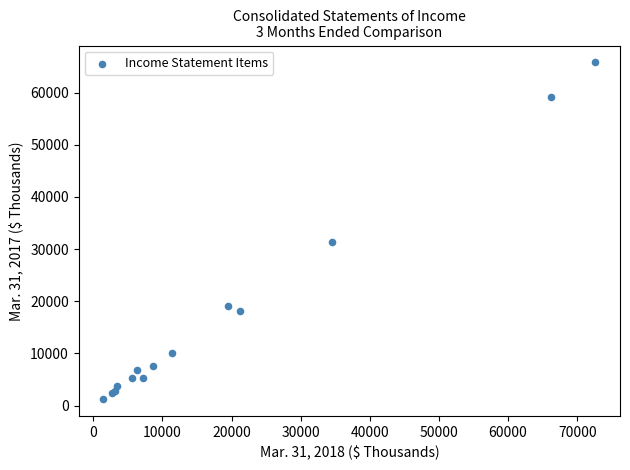

What Y value in the scatter plot is closest to 33512?

31454